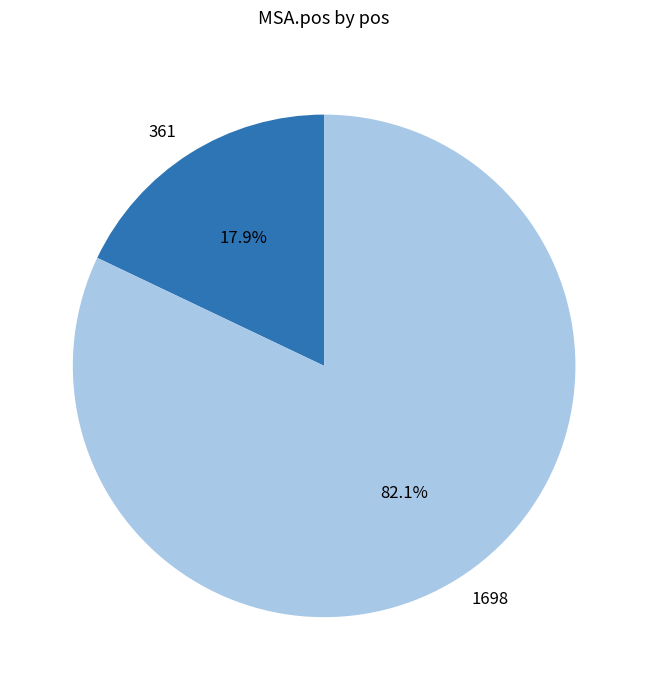

Rank the categories by value from highest to lowest.

1698, 361